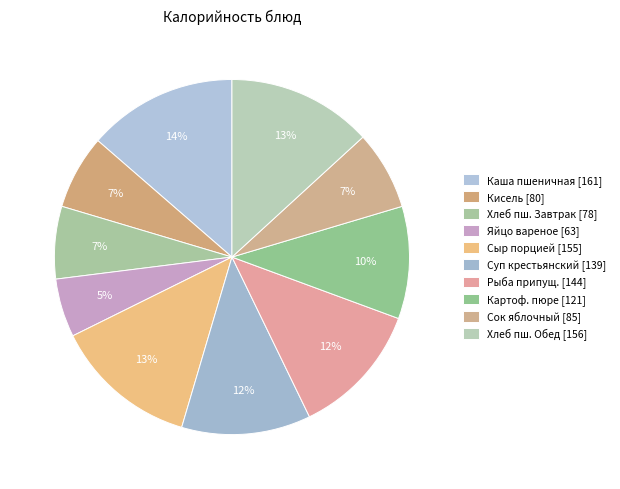

Does any single category account for the majority?

No